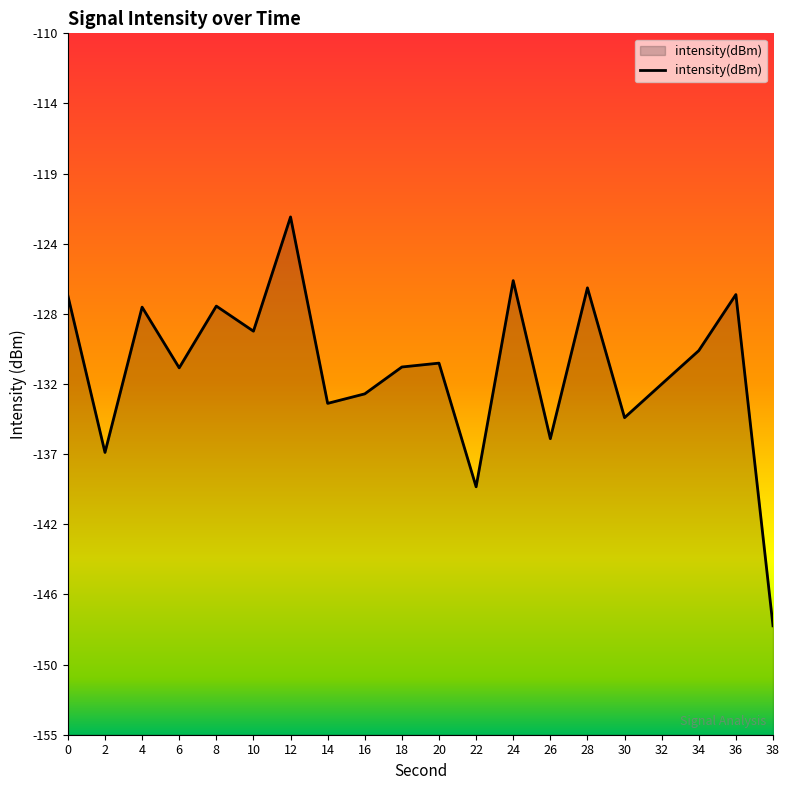

What is the change in value from 32 to 34?

+2.1